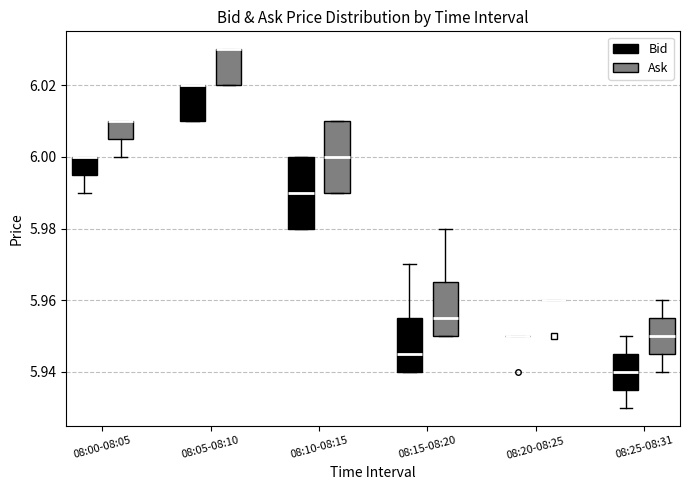

Reading left to right, read every box against the y-axis: the position of its median line, the range the box covers, and the ends of its whiskers. The values are not printed on the chart, so give them approximately, as read against the axis.

08:00-08:05 (Bid): median 6.000 (drawn on the box's upper edge), box 5.996 to 6.000, whiskers 5.990 to 6.000
08:00-08:05 (Ask): median 6.010 (drawn on the box's upper edge), box 6.006 to 6.010, whiskers 6.000 to 6.010
08:05-08:10 (Bid): median 6.020 (drawn on the box's upper edge), box 6.010 to 6.020, whiskers 6.010 to 6.020
08:05-08:10 (Ask): median 6.030 (drawn on the box's upper edge), box 6.020 to 6.030, whiskers 6.020 to 6.030
08:10-08:15 (Bid): median 5.990, box 5.980 to 6.000, whiskers 5.980 to 6.000
08:10-08:15 (Ask): median 6.000, box 5.990 to 6.010, whiskers 5.990 to 6.010
08:15-08:20 (Bid): median 5.946, box 5.940 to 5.956, whiskers 5.940 to 5.970
08:15-08:20 (Ask): median 5.956, box 5.950 to 5.966, whiskers 5.950 to 5.980
08:20-08:25 (Bid): box collapsed to a line at 5.950, whiskers 5.950 to 5.950
08:20-08:25 (Ask): box collapsed to a line at 5.960, whiskers 5.960 to 5.960
08:25-08:31 (Bid): median 5.940, box 5.936 to 5.946, whiskers 5.930 to 5.950
08:25-08:31 (Ask): median 5.950, box 5.946 to 5.956, whiskers 5.940 to 5.960